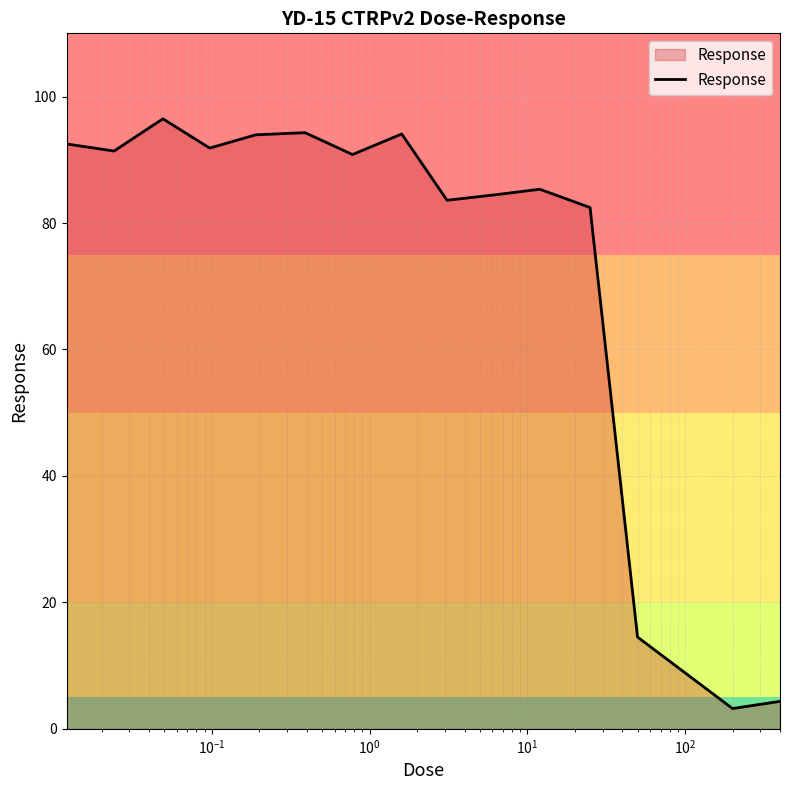

What is the minimum value shown in the chart?

3.2